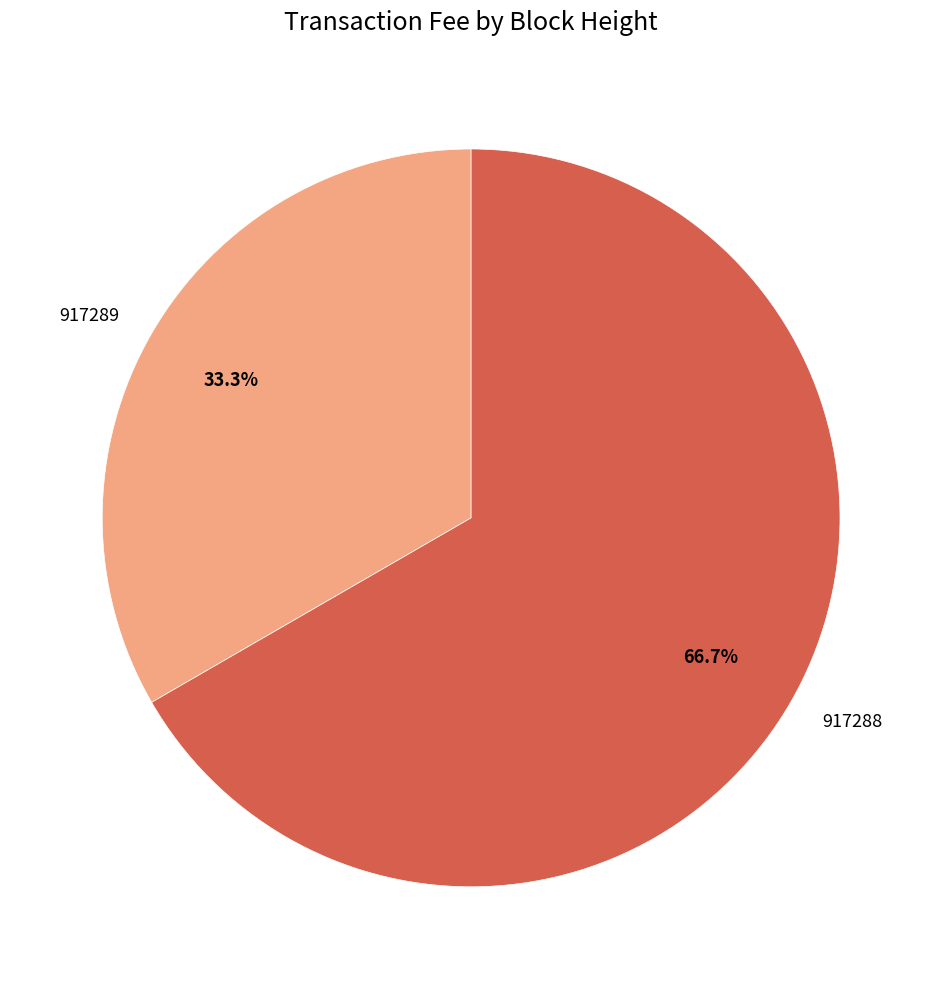

To the nearest percent, what is the difference between the 917289 and 917288 slice percentages?

33%